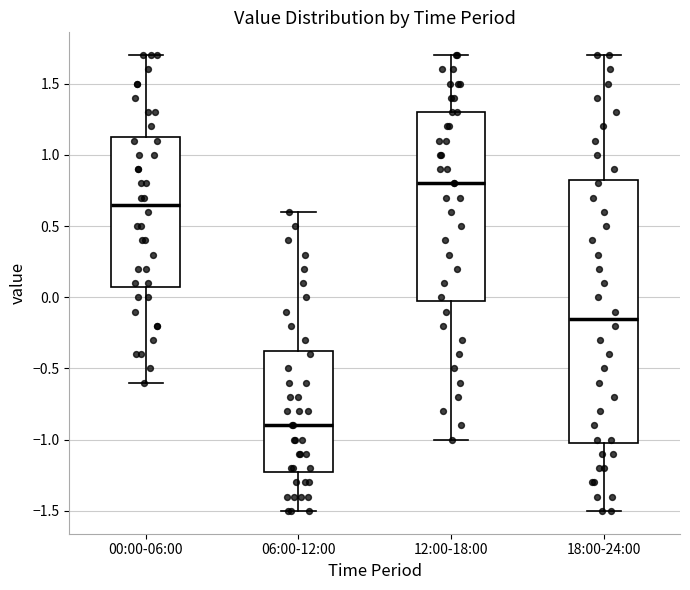

Which box's median line is the highest?

12:00-18:00